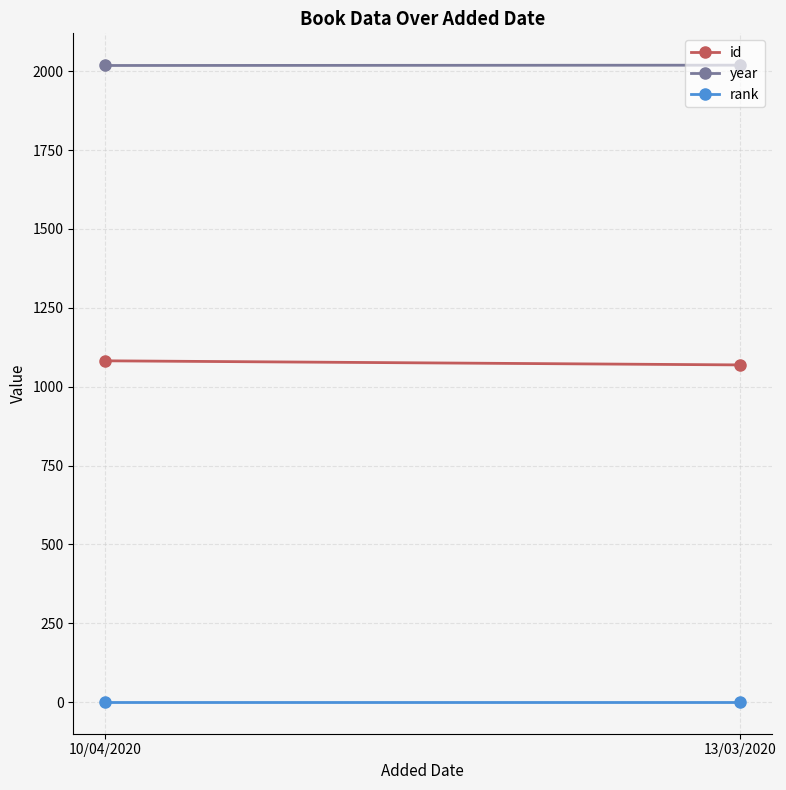

At which label does year reach its minimum?

10/04/2020